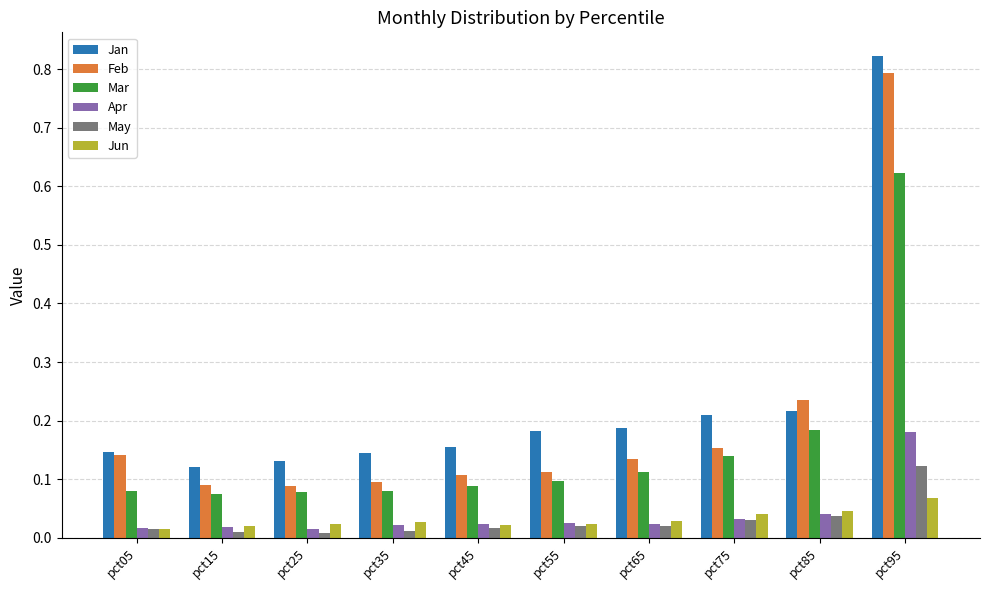

How many bars are there in each group?

6